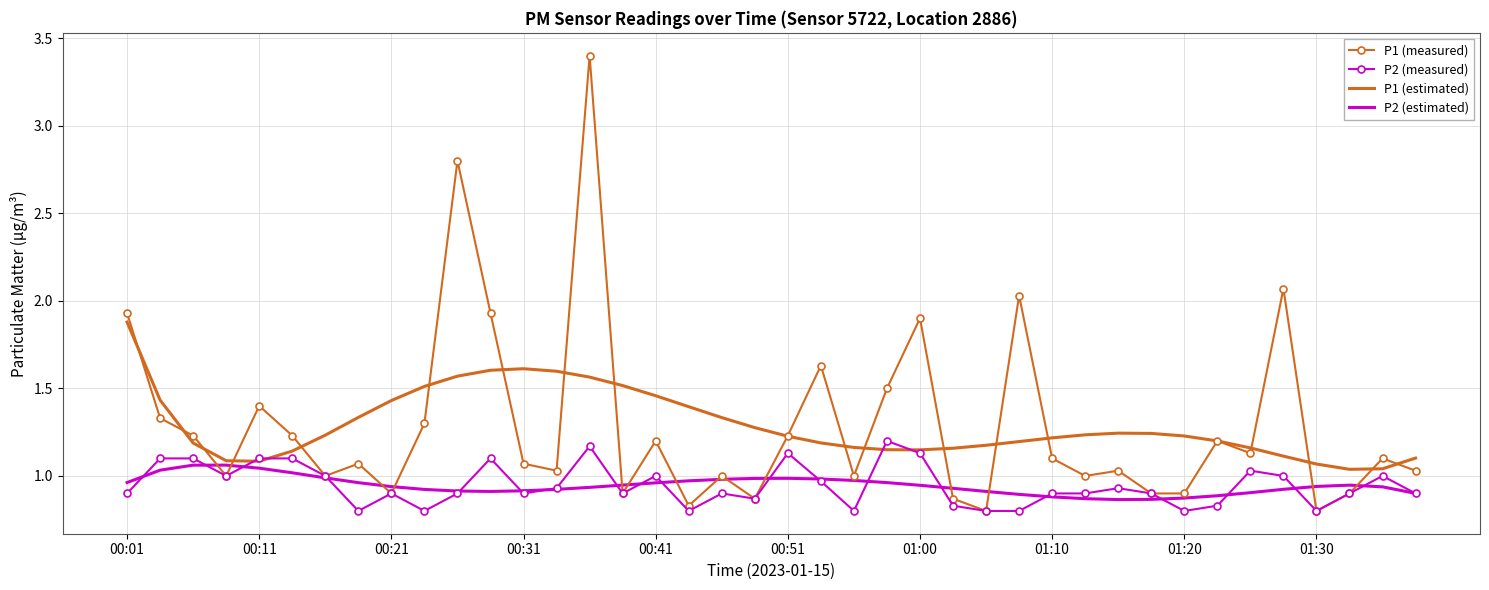

List the series in order of their peak value, lowest first.

P2 (estimated), P2 (measured), P1 (estimated), P1 (measured)